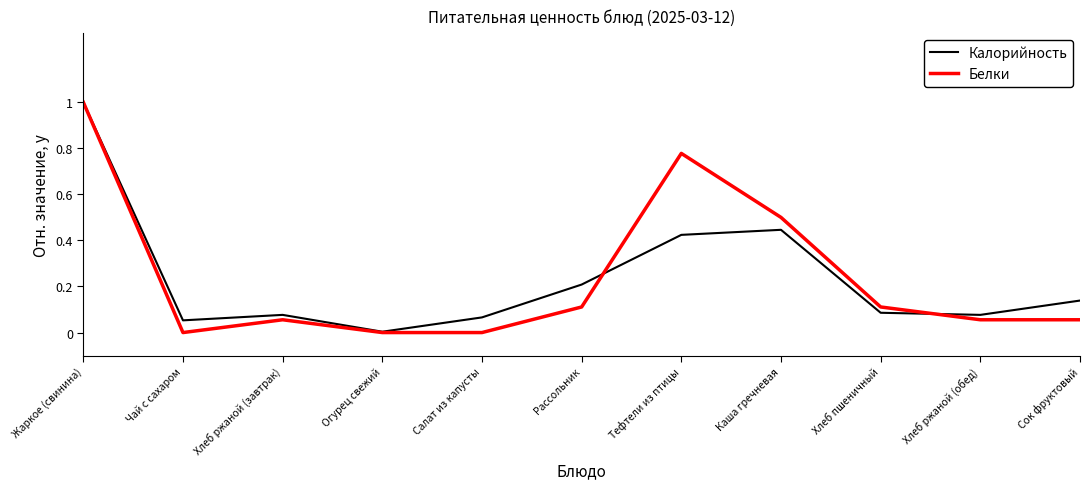

Which series ends up on top after the final intersection of Калорийность and Белки?

Калорийность